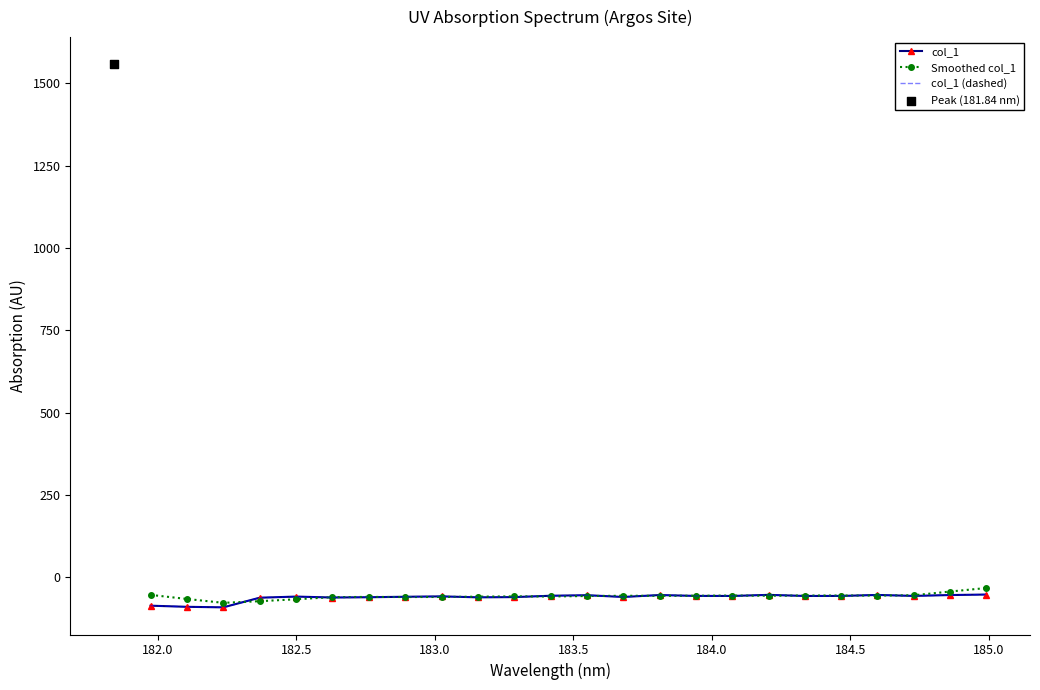

Which series has the largest total across all categories?

Smoothed col_1